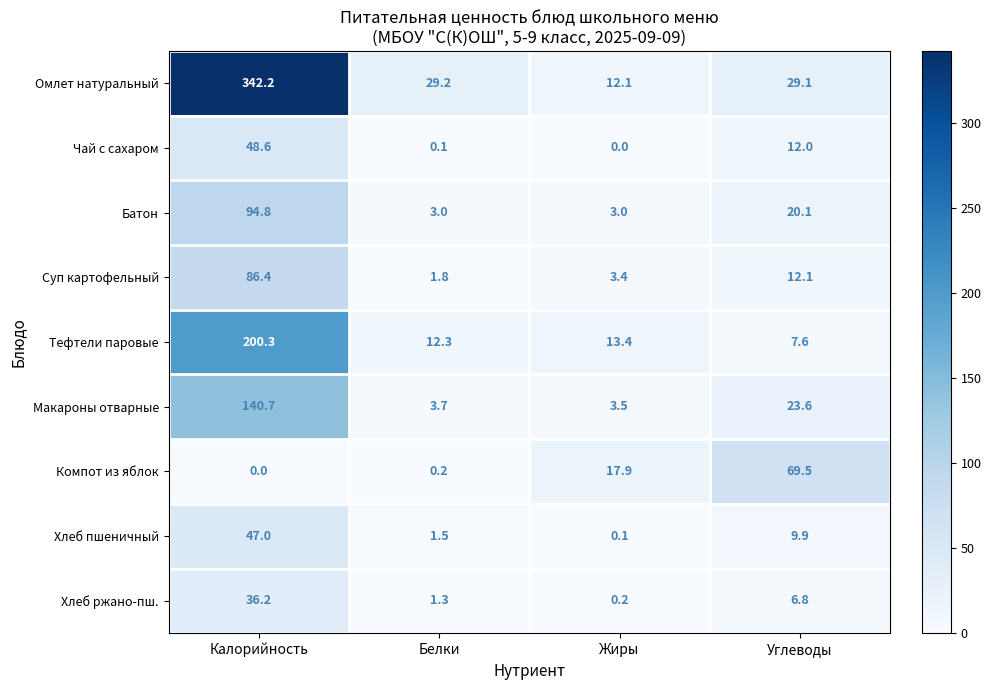

Which series has the largest range (max minus min)?

Омлет натуральный